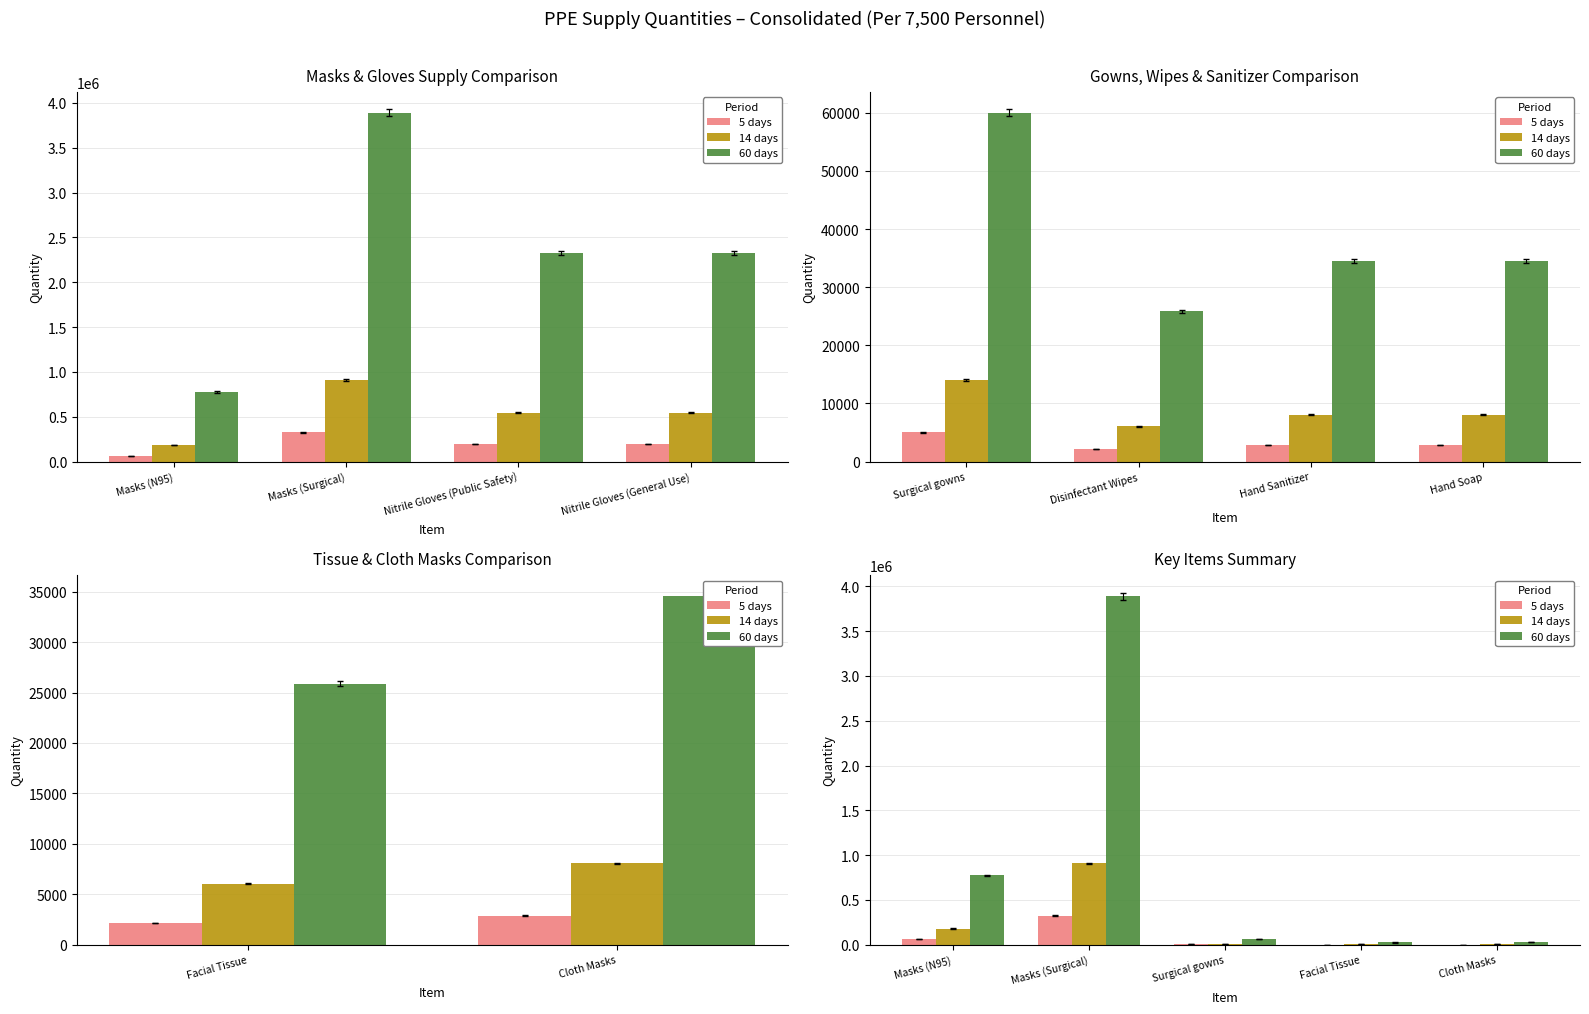

Which series changed the most between Masks (Surgical) and Surgical gowns?

60 days